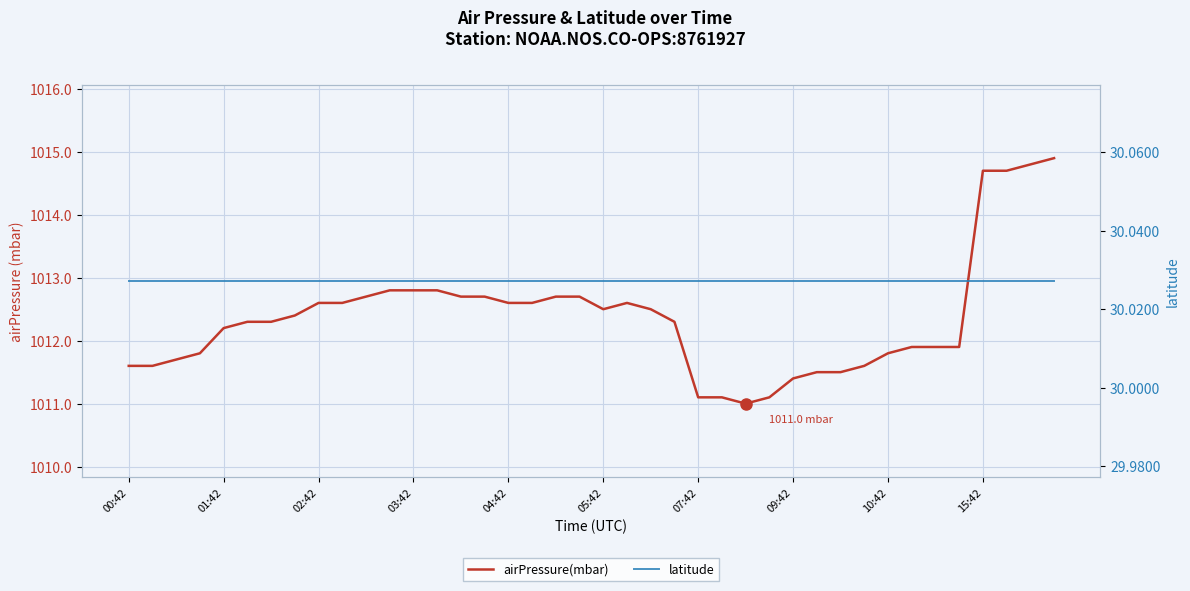

How many distinct data groups are displayed?

2